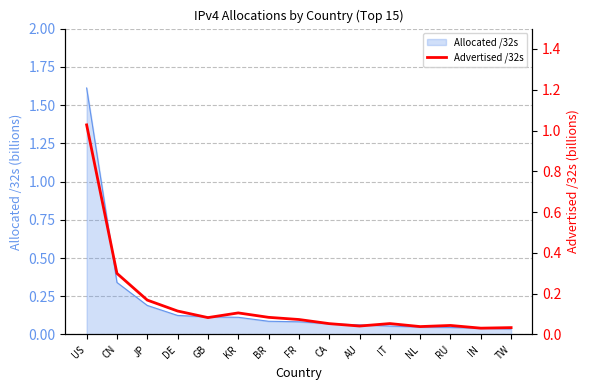

The value of Allocated /32s at KR is 0.0. True or false?

False